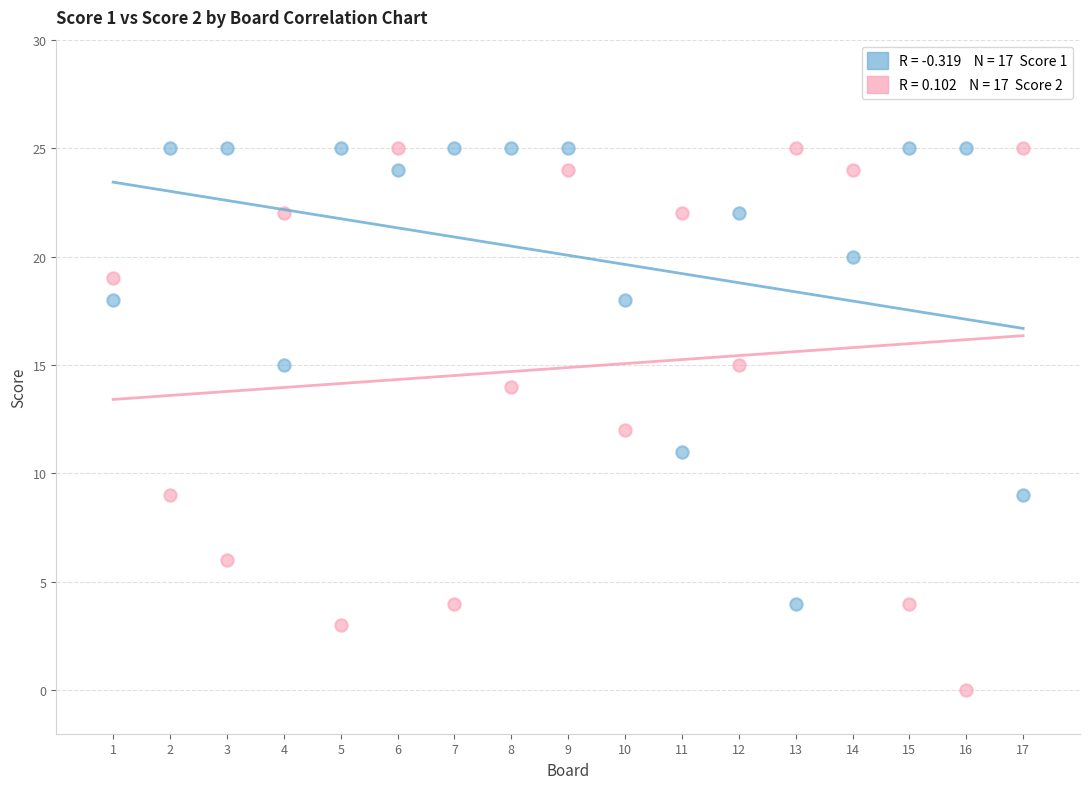

Across all data points, what is the range of Y values (max minus min)?

25